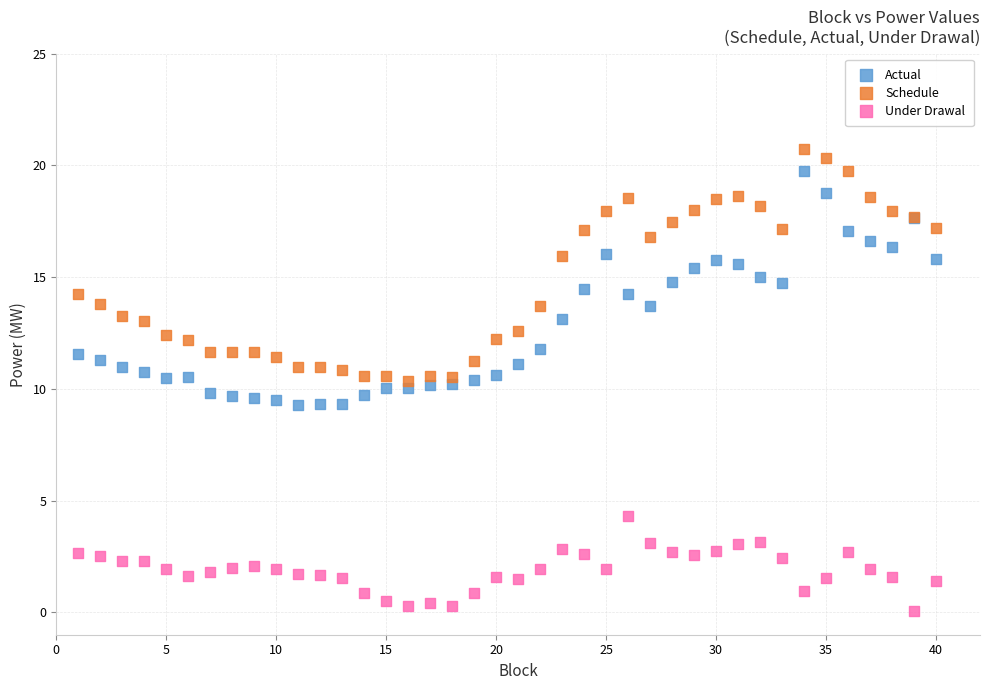

Which series contains the lowest Y value?

Under Drawal